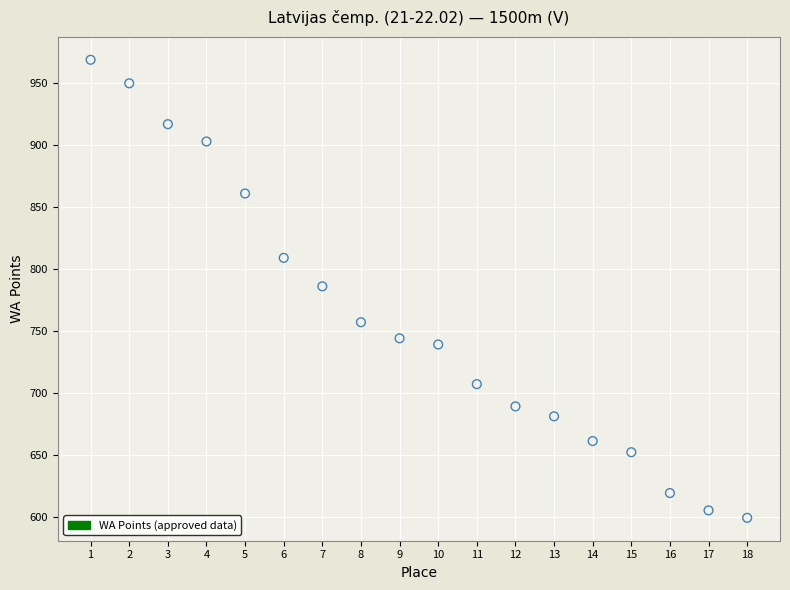

What is the range of Y values (max minus min)?

370